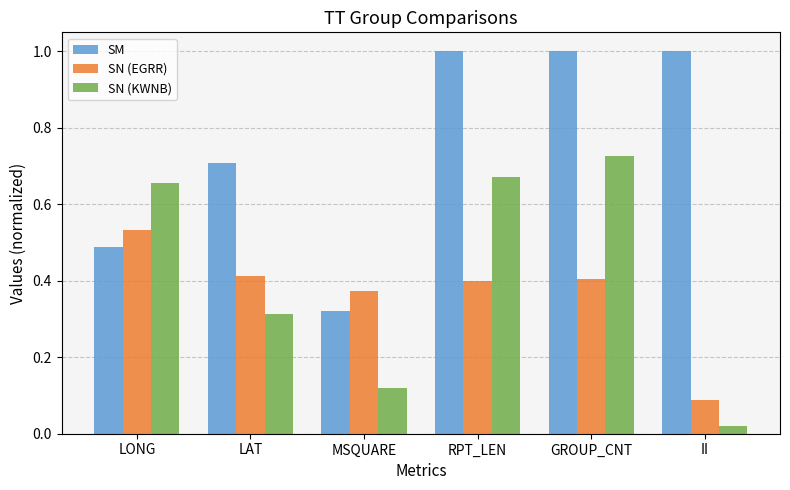

Count the number of data series in this chart.

3